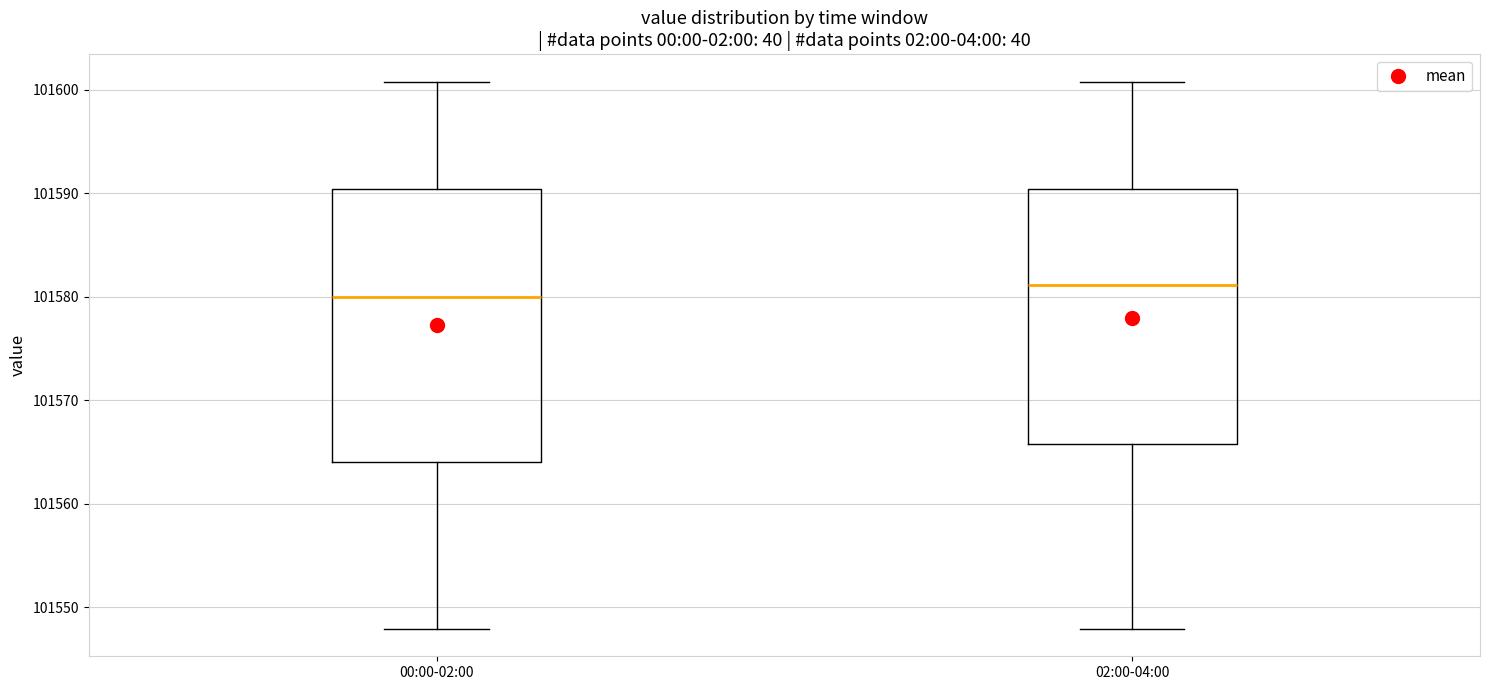

Which box has the highest median line?

02:00-04:00